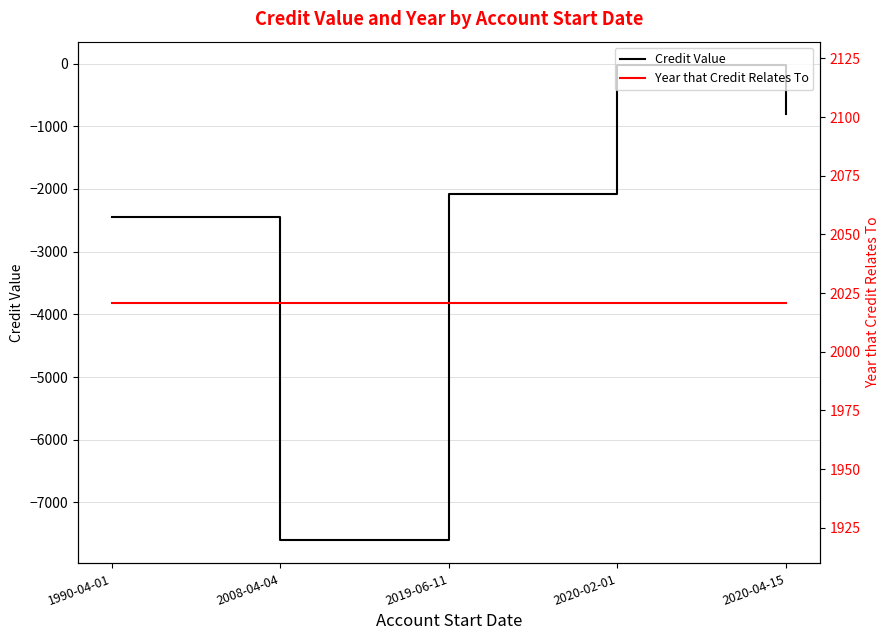

Is it true that Credit Value equals -2072.0 at 2019-06-11?

True